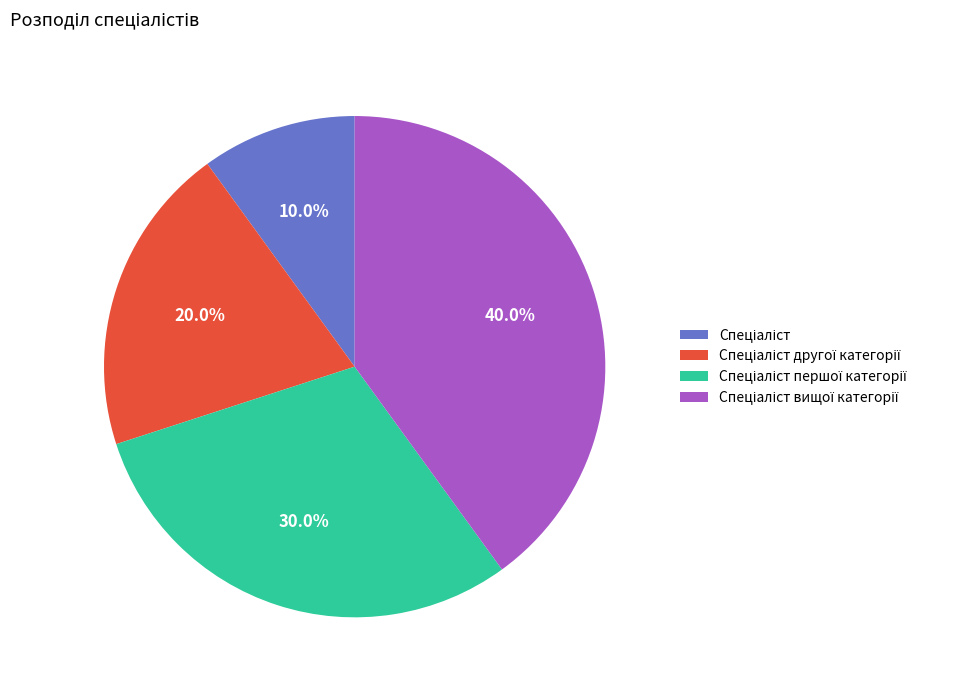

Does any single category account for the majority?

No